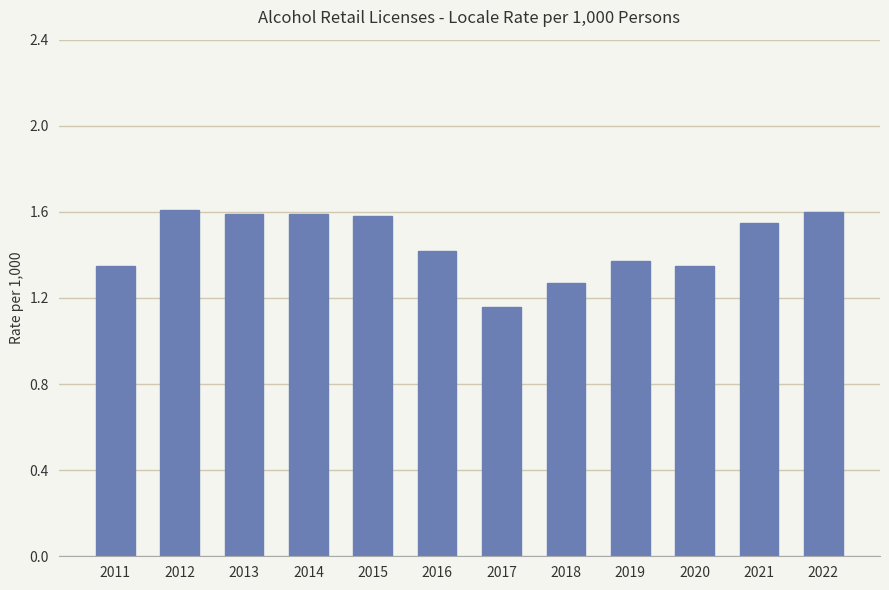

Where is the data nearest to the value 1?

2017